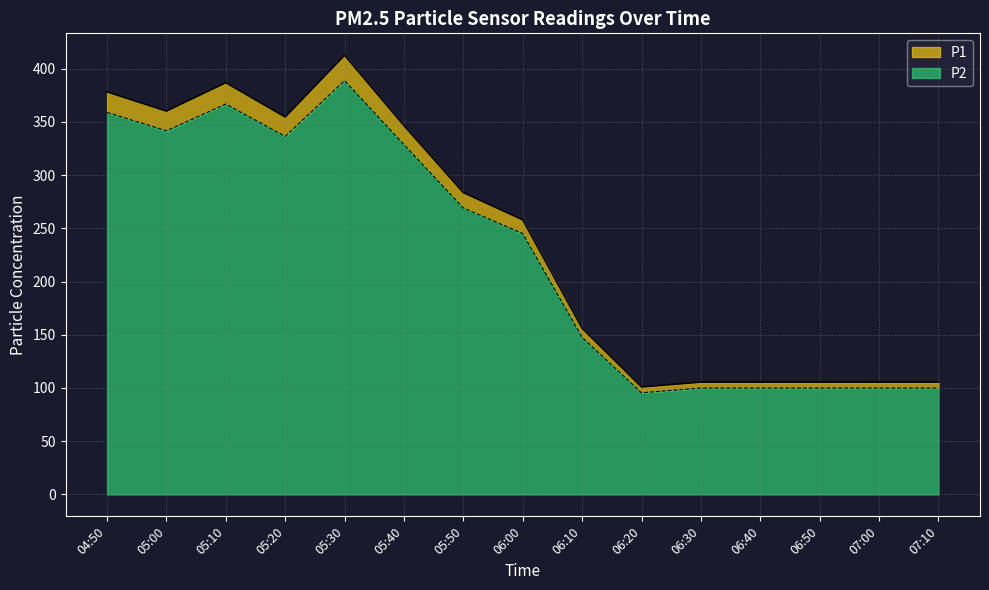

How many data points in P2 are above 245?

8